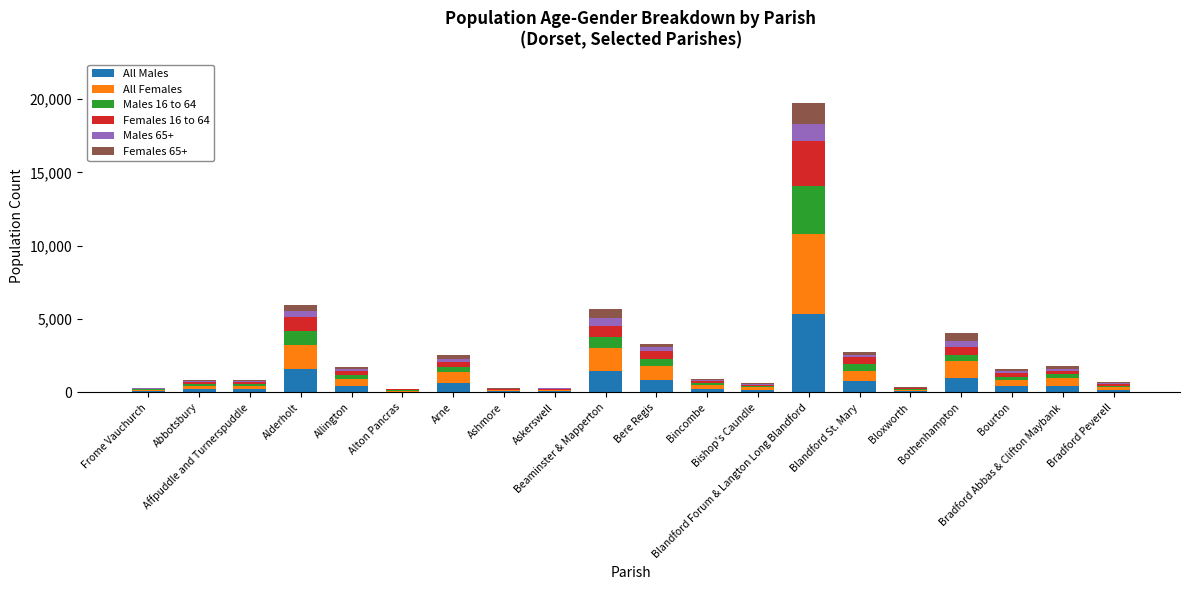

What are all the series names shown in the legend?

All Males, All Females, Males 16 to 64, Females 16 to 64, Males 65+, Females 65+